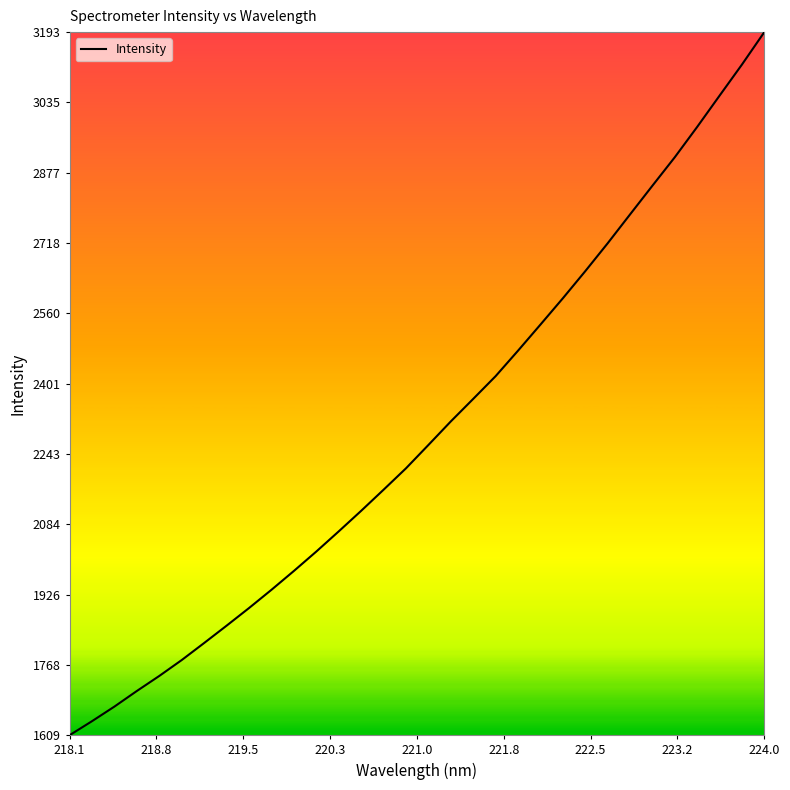

What is the difference between the maximum and minimum values?

1584.3